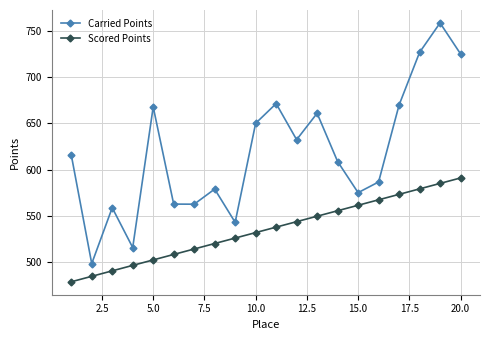

List the series in order of their overall mean, highest first.

Carried Points, Scored Points